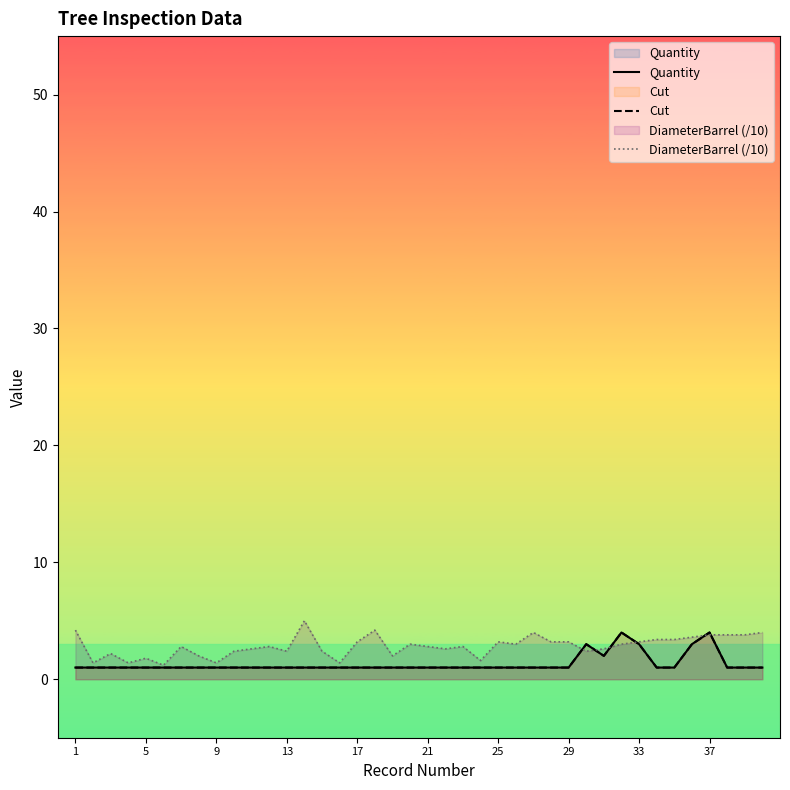

What is the sum of the DiameterBarrel (/10) values at 37 and 33?

7.0